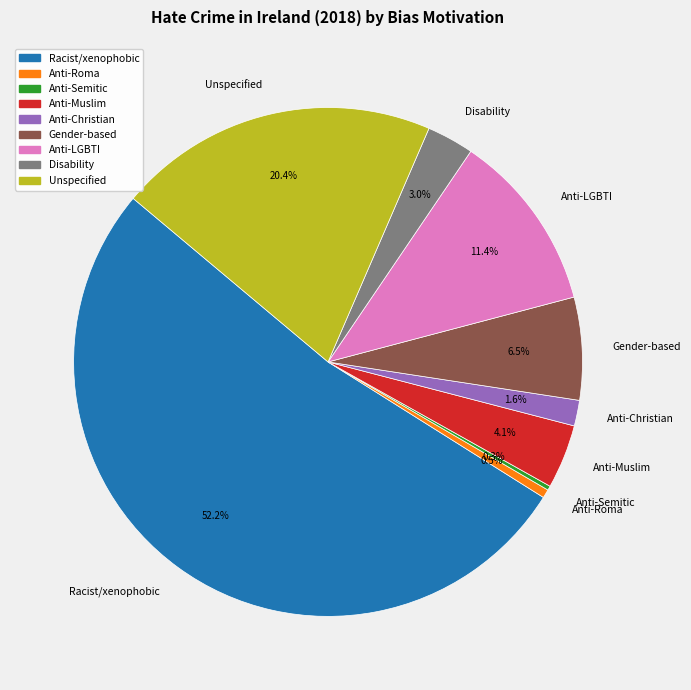

Which slice is the largest?

Racist/xenophobic